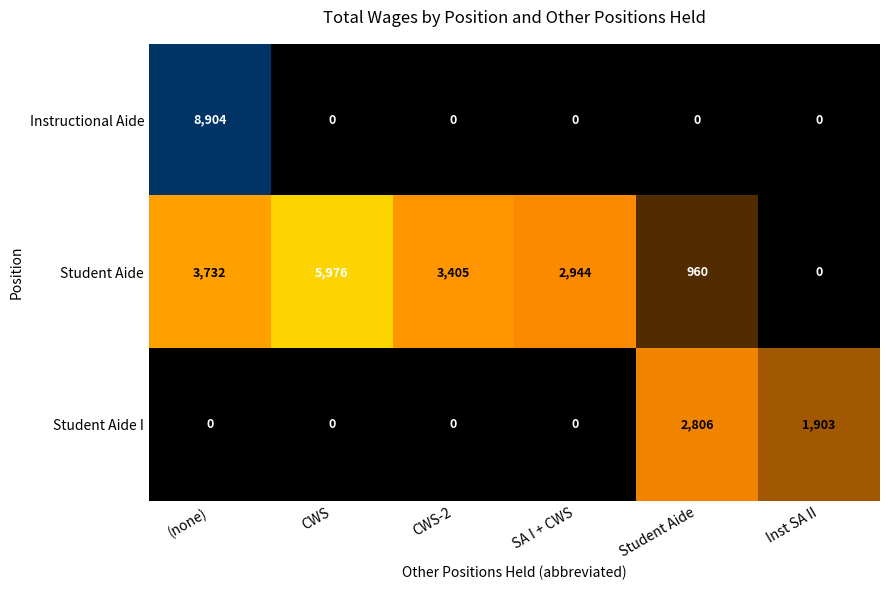

Which series has the largest total across all categories?

Student Aide